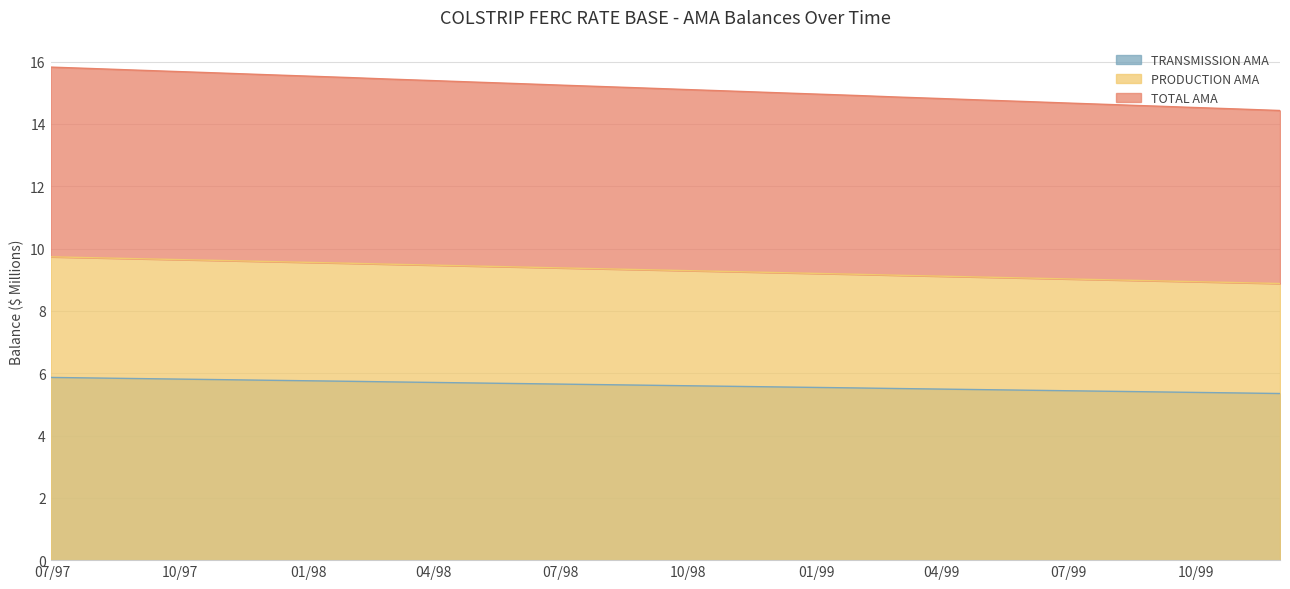

True or false: TRANSMISSION AMA and PRODUCTION AMA cross at least once.

False